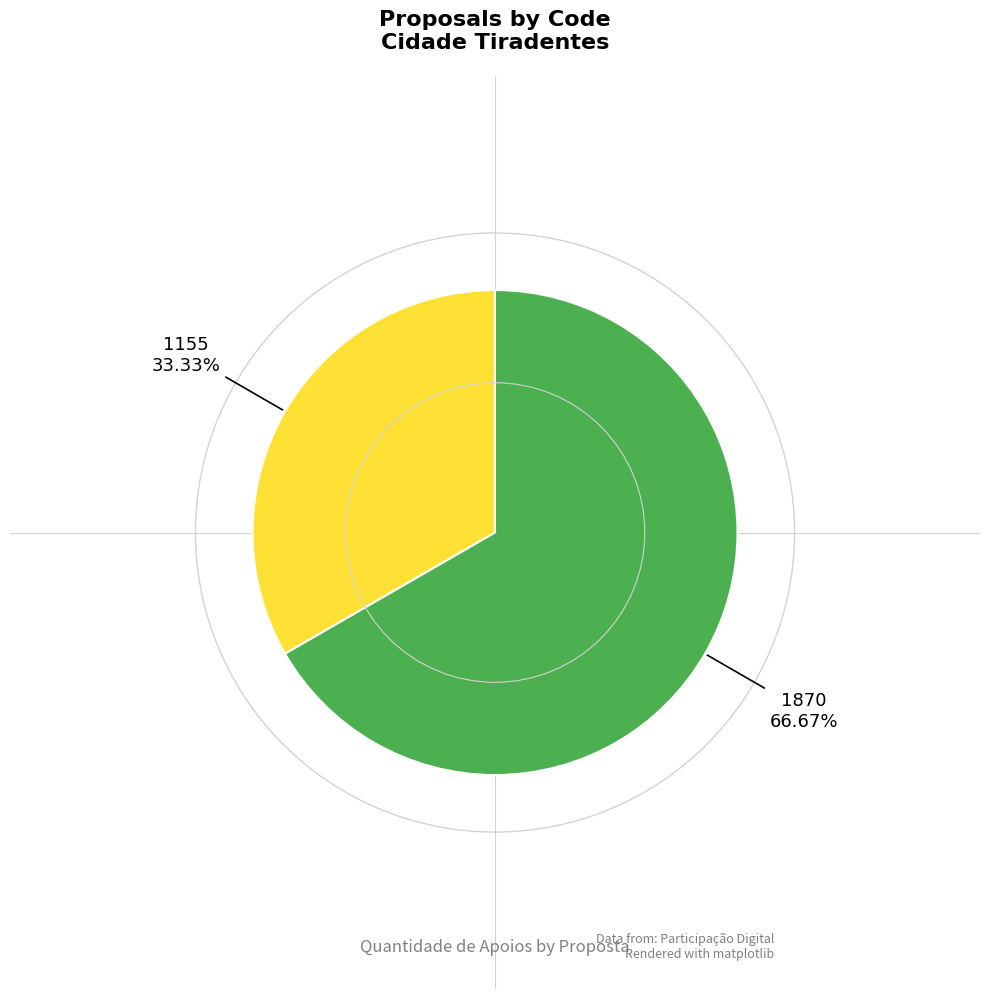

Does any single category account for the majority?

Yes